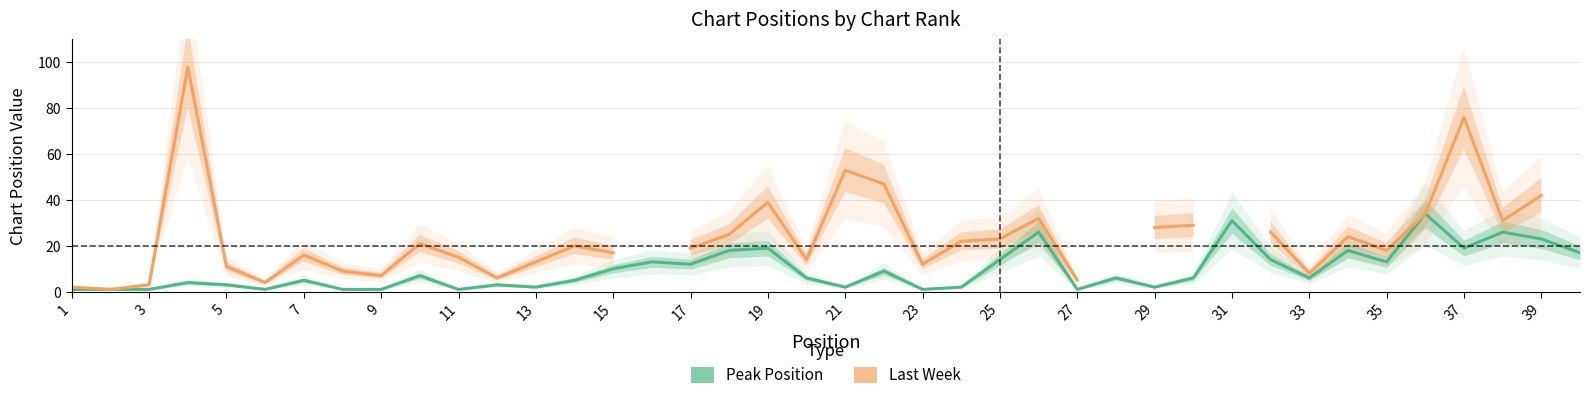

What is the value of the Last Week point at the 2nd from the left?

1.0